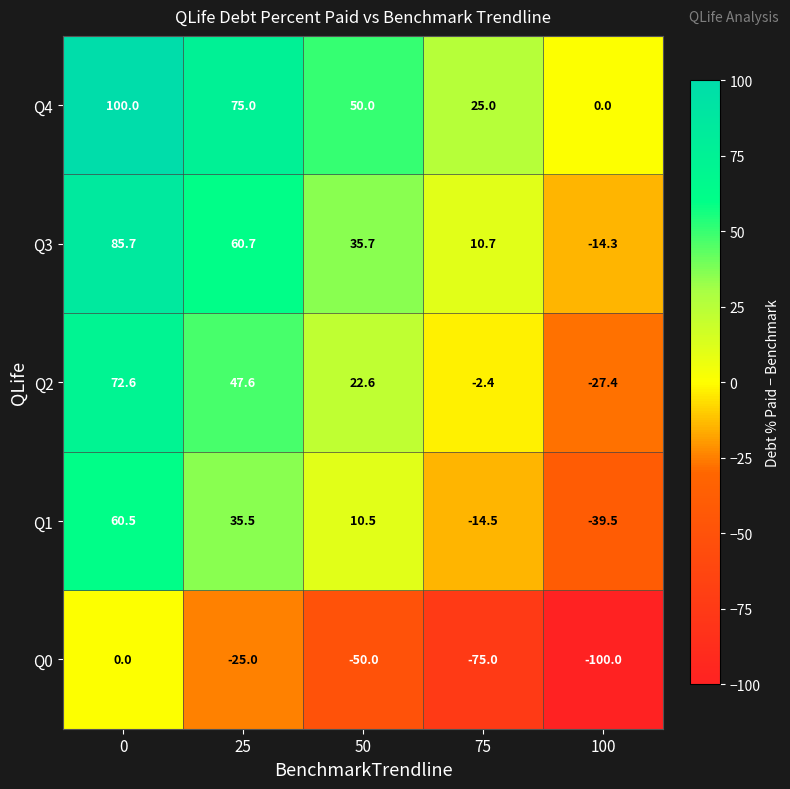

What is the maximum value shown in the chart?

100.0